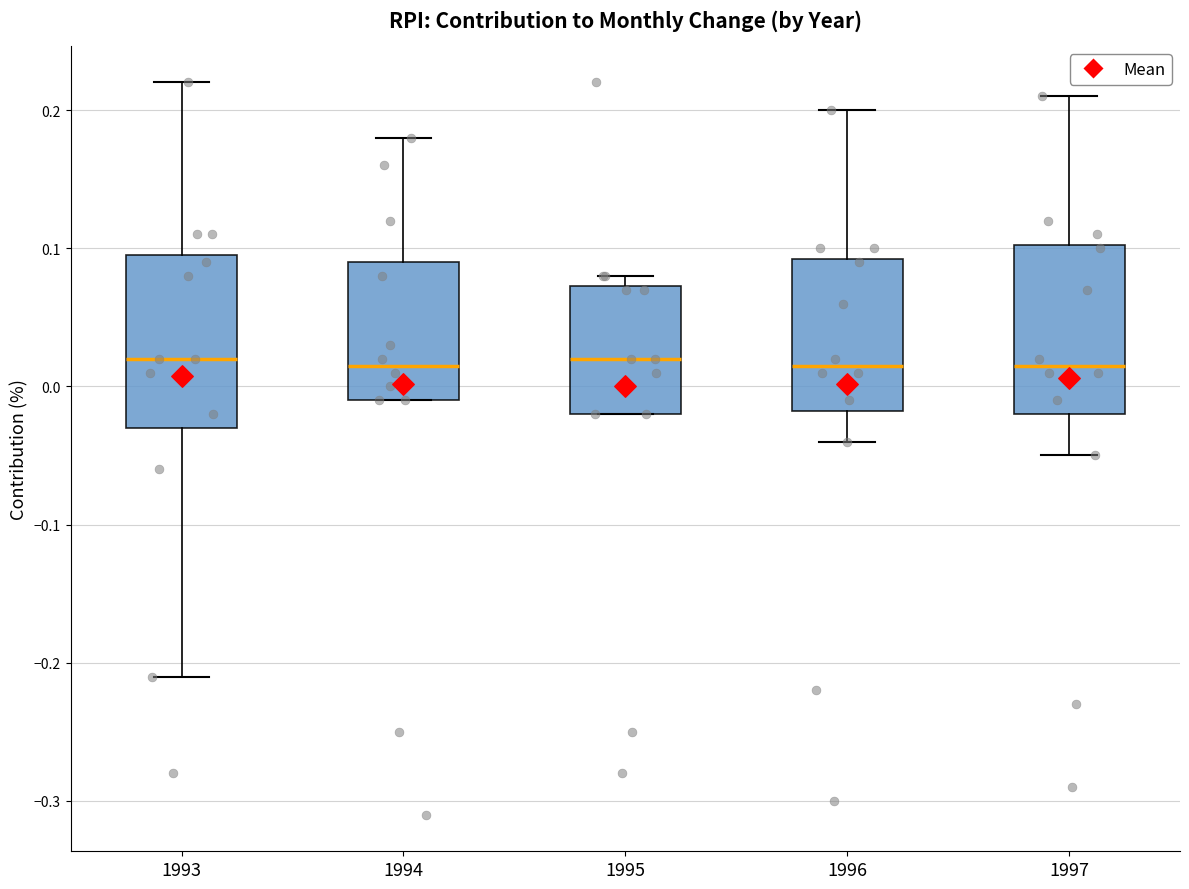

Where does the median line of the box at x = 1997 sit on the y-axis? The values are not printed on the chart, so give them approximately, as read against the axis.

0.02